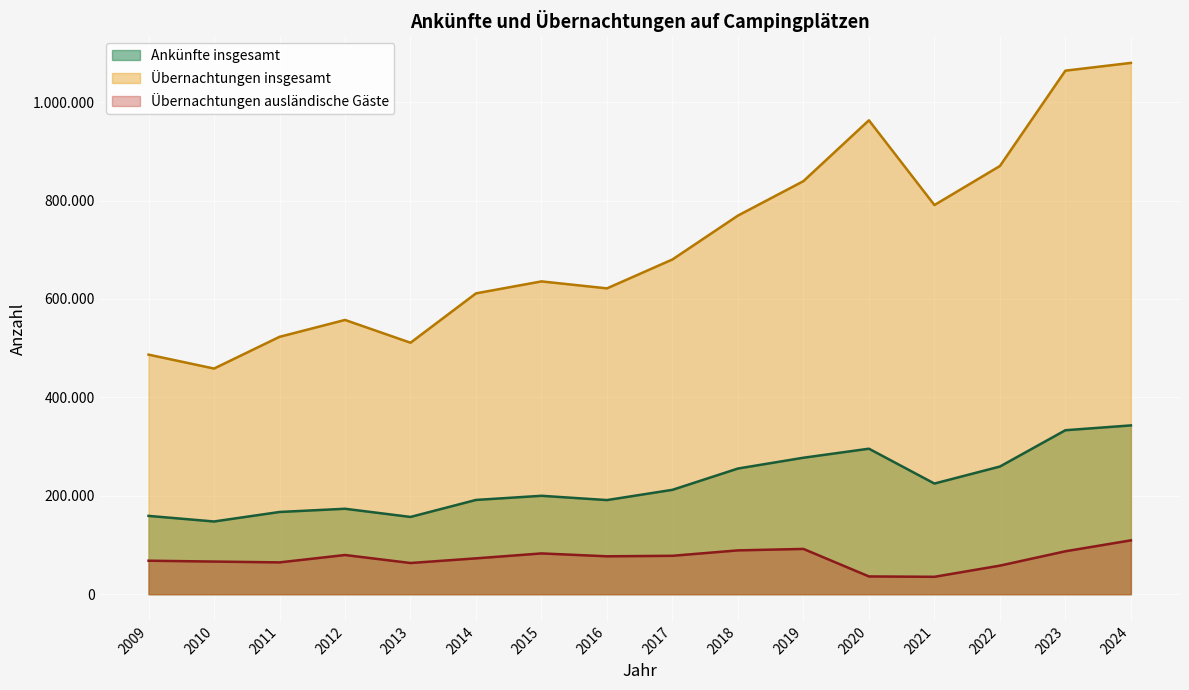

True or false: Ankünfte insgesamt and Übernachtungen insgesamt cross at least once.

False